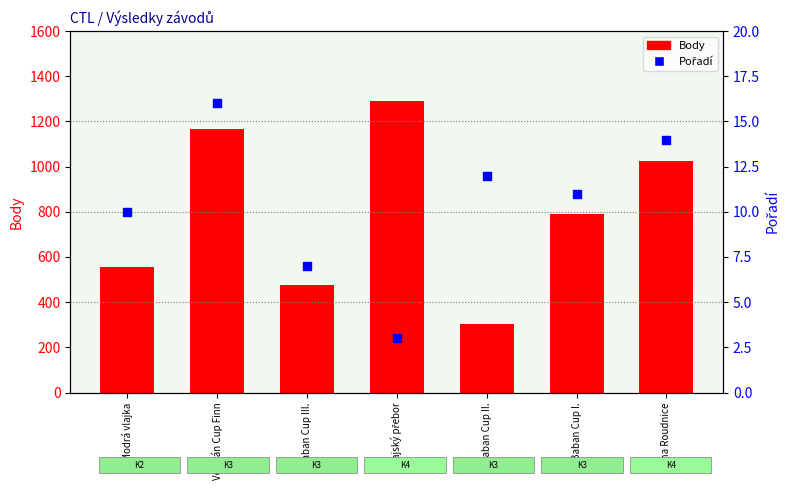

At which category is the sum across all series the highest?

Krajský přebor